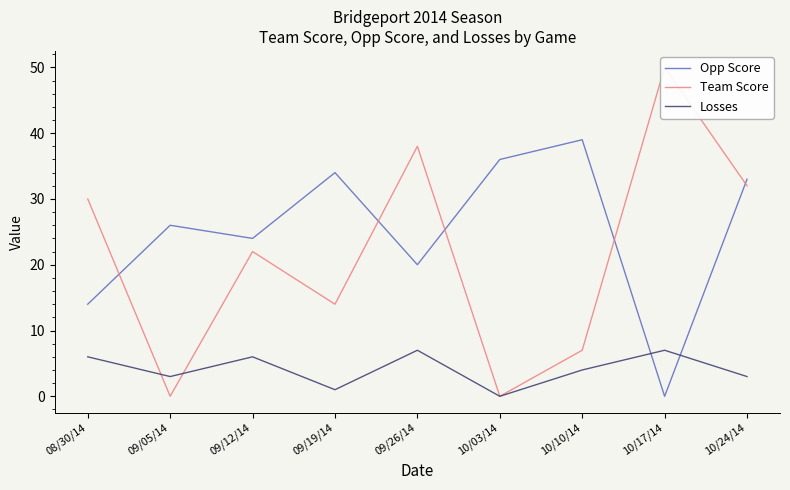

What is the sum of the Losses values at 09/05/14 and 10/10/14?

7